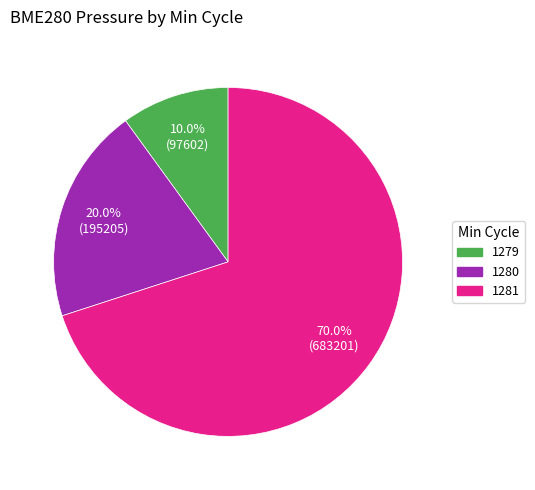

Does any single category account for the majority?

Yes